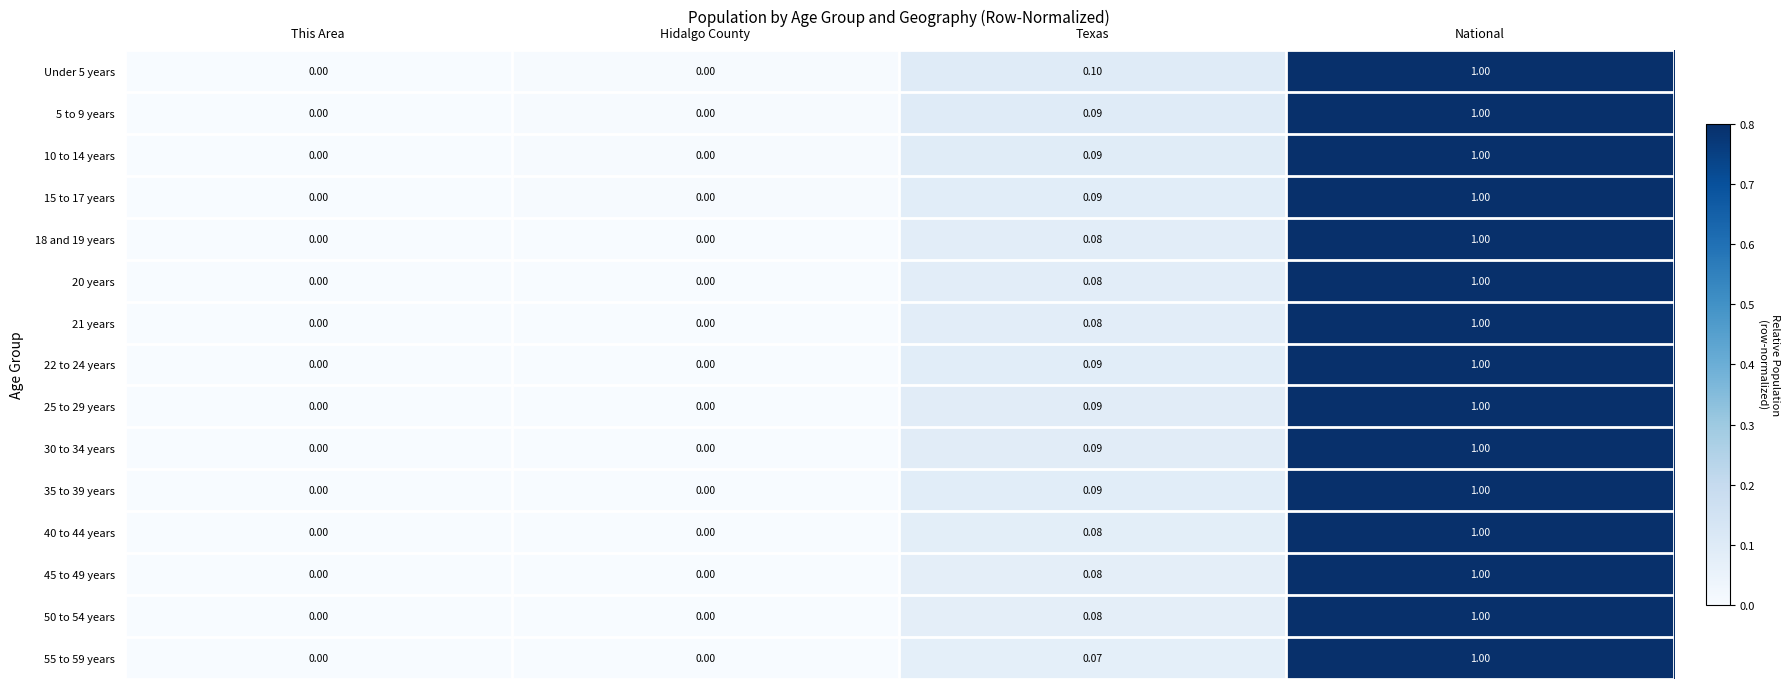

At which label does 40 to 44 years reach its peak?

National